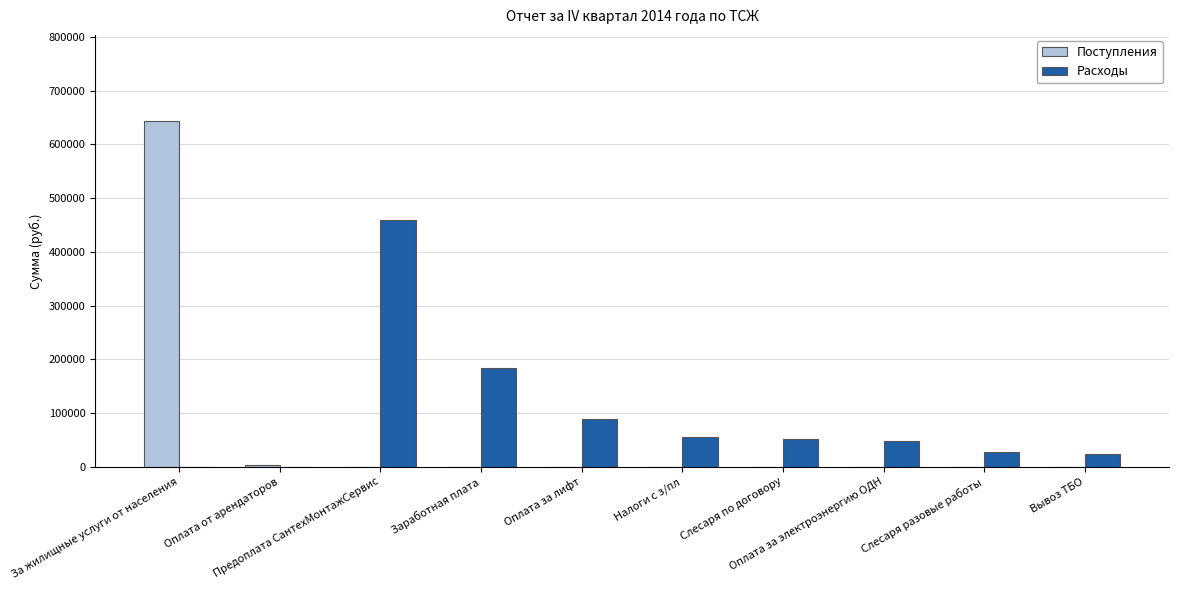

True or false: Расходы has a value of 287915 at За жилищные услуги от населения.

False